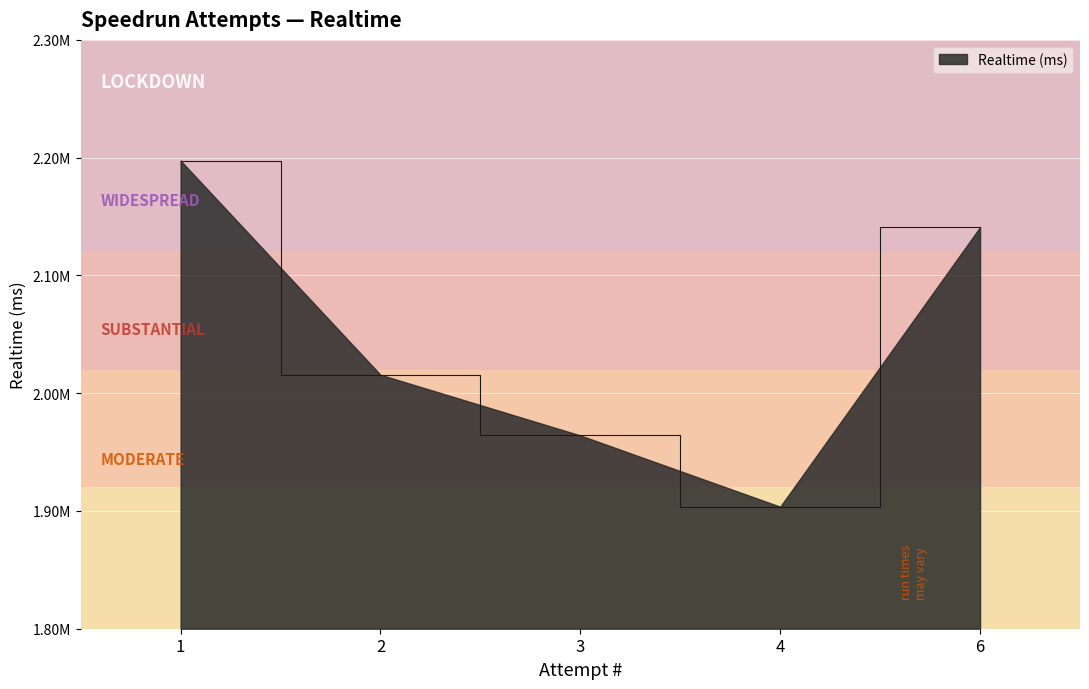

Reading left to right, transcribe all the data shown in this chart.

2197458	2015654	1964126	1903613	2140960